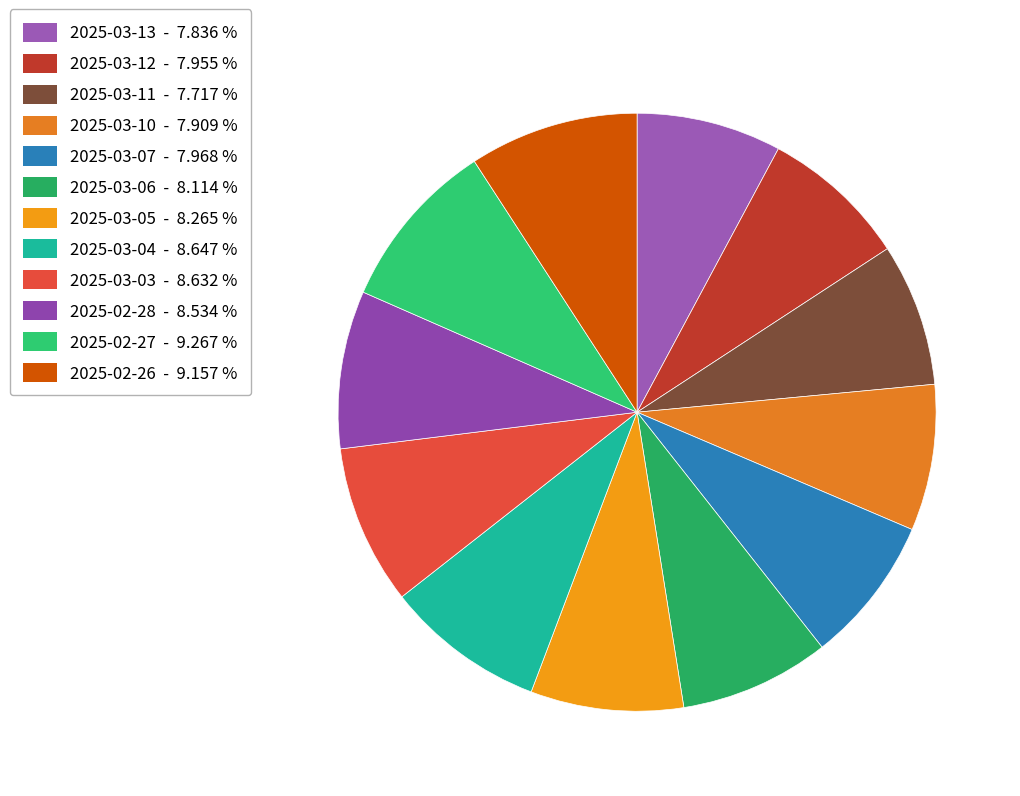

Between 2025-02-26 and 2025-03-11, which is larger?

2025-02-26